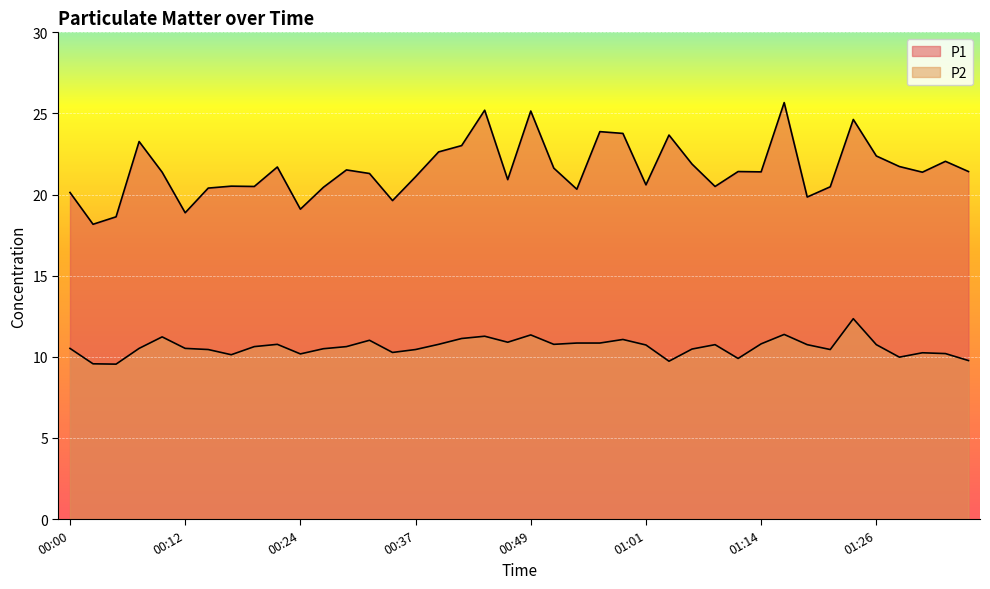

What is the difference between the P2 values at 00:20 and 00:10?

0.6